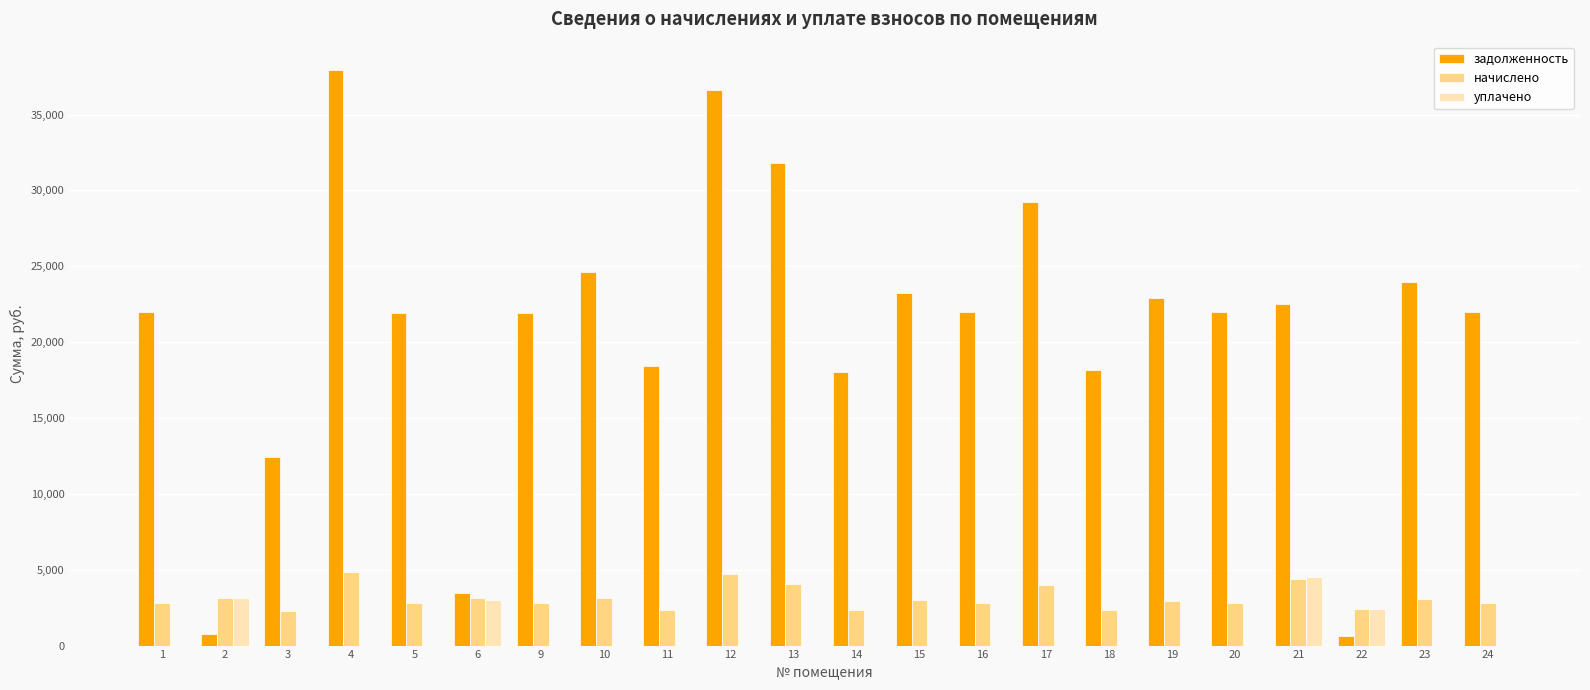

Is it true that задолженность equals 3436.5 at 6?

True